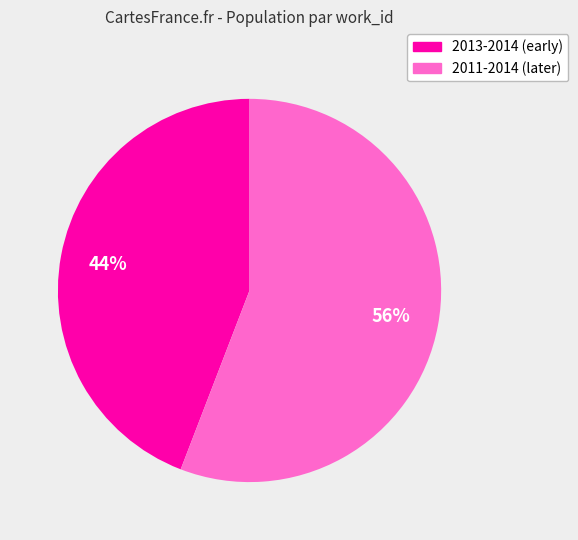

Is there any slice that represents more than half of the pie?

Yes